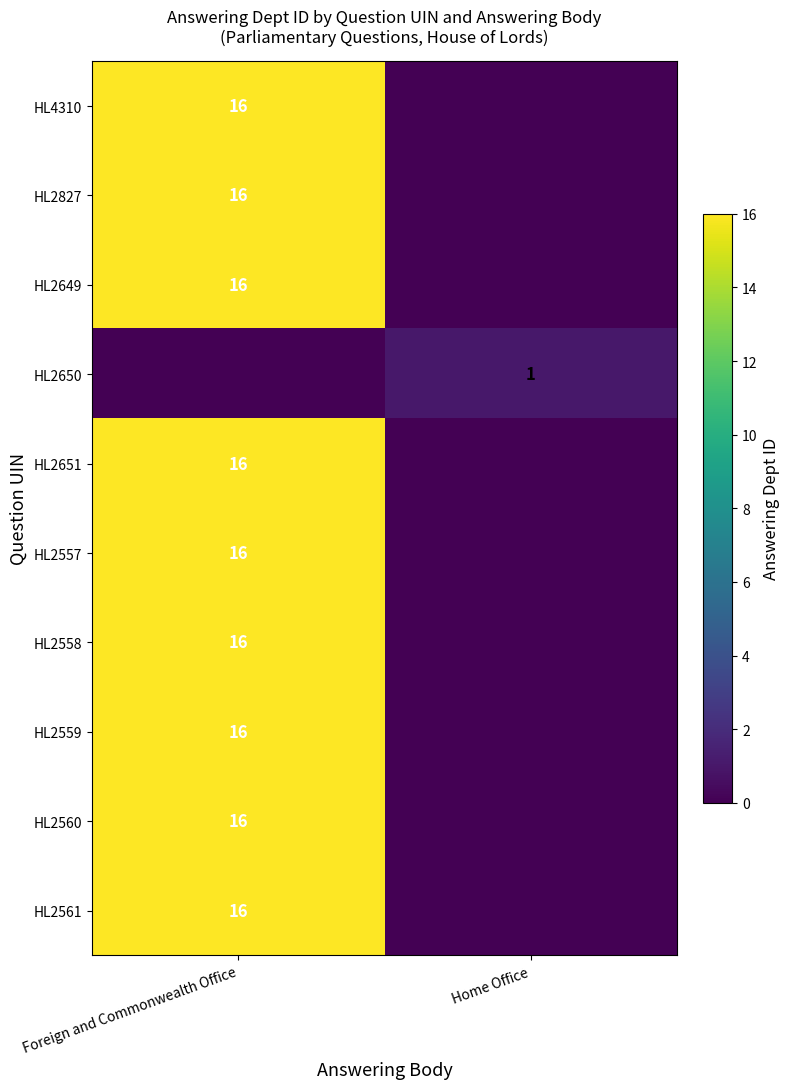

True or false: HL2649 has a value of 16 at Foreign and Commonwealth Office.

True